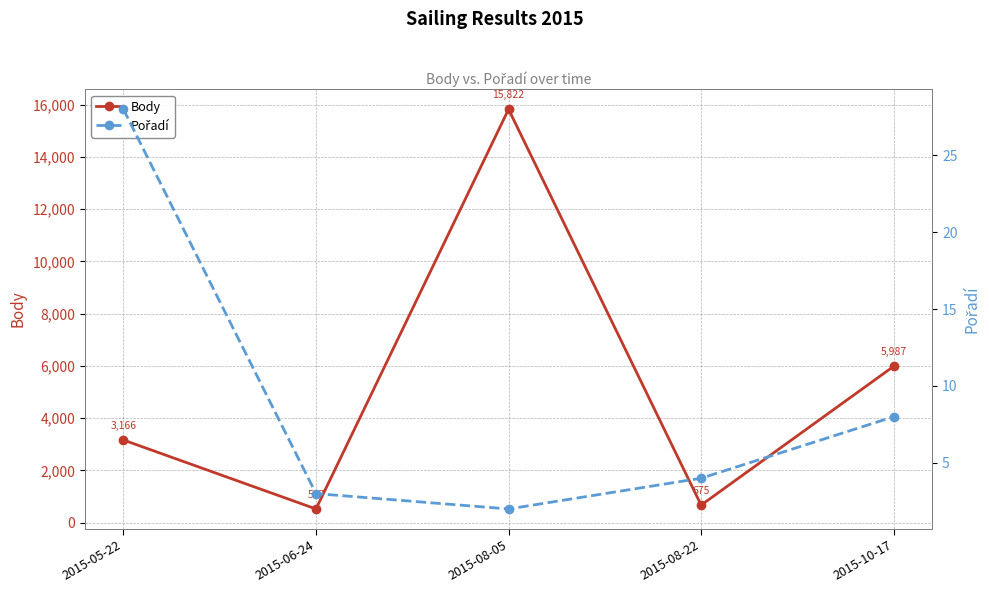

How many lines are shown in the chart?

2